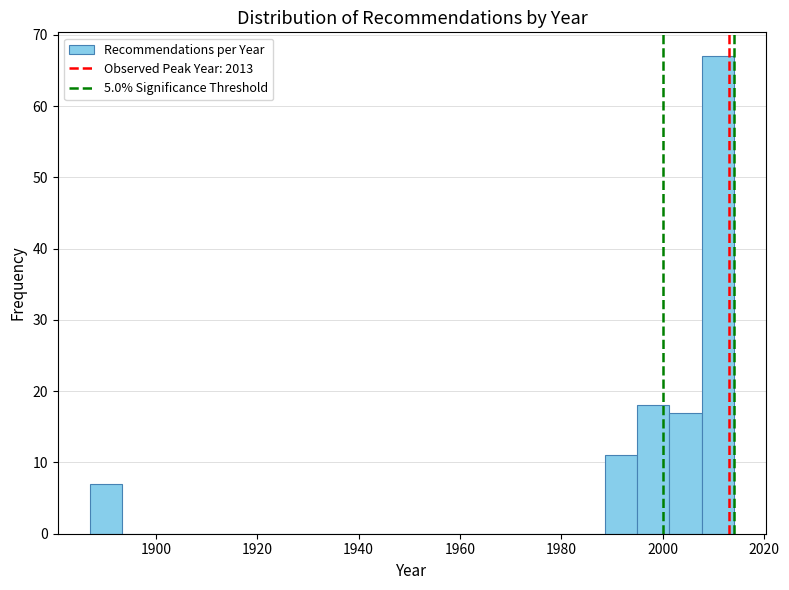

Around what value on the x-axis is the tallest bar? Give the approximate position of its centre, as read against the axis.

2010